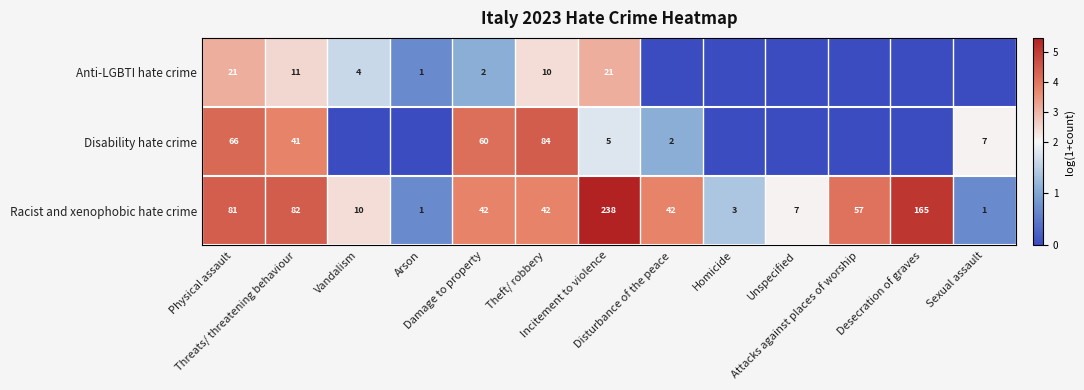

What is the difference between the second highest and second lowest values in the Racist and xenophobic hate crime series?

164